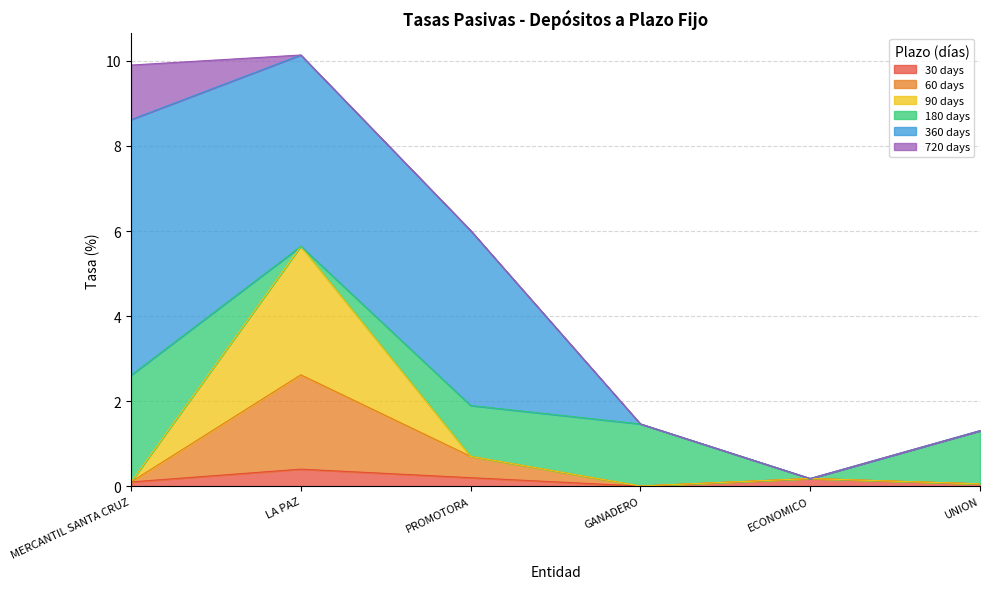

Does the chart have visible grid lines?

Yes